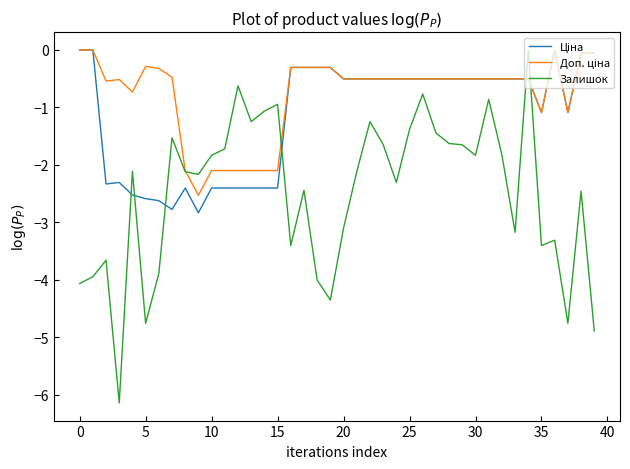

What is the minimum value shown in the chart?

-6.1